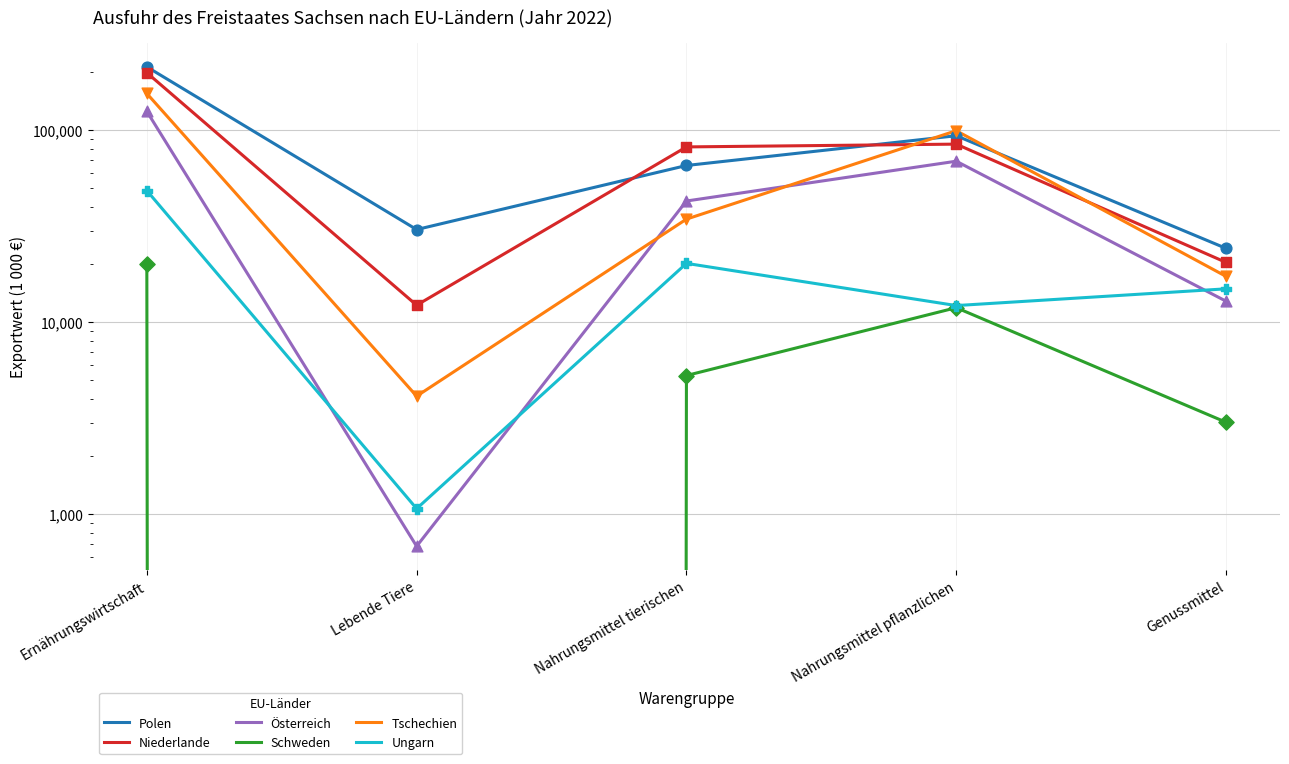

Which series contains the highest Y value?

Polen